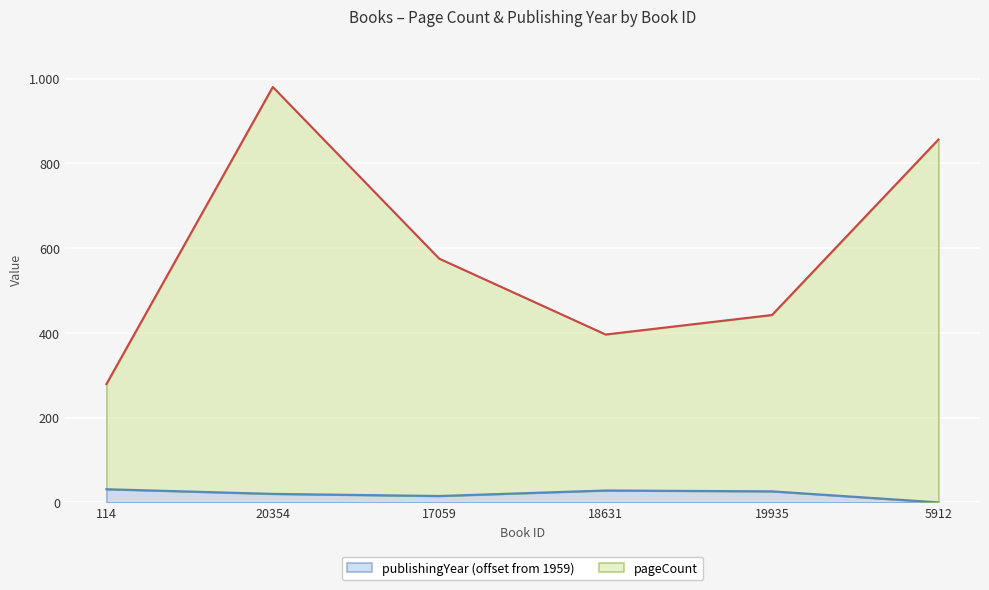

What is the label of the 6th point from the left?

5912